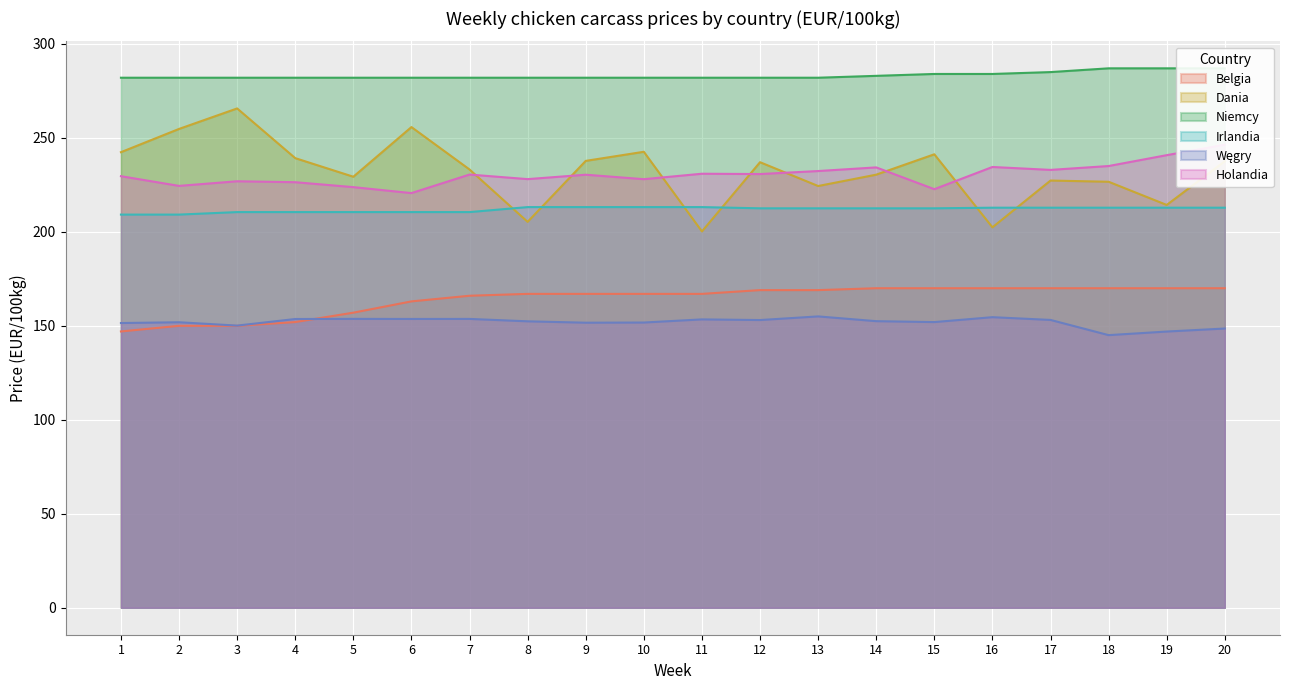

The Dania series shows 363.4 at 10. True or false?

False